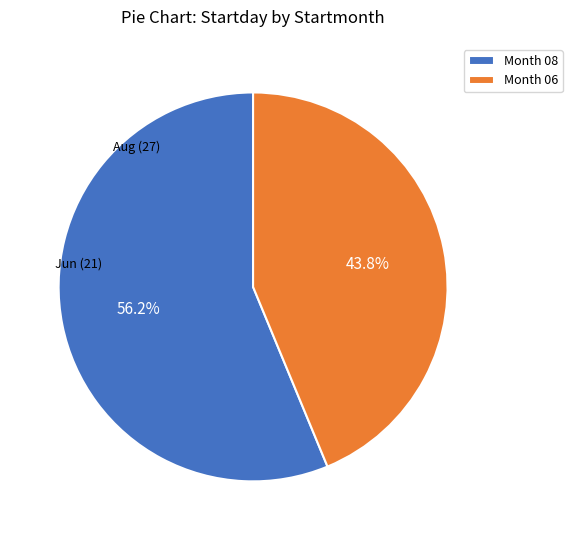

Rank the categories by value from lowest to highest.

Month 06, Month 08